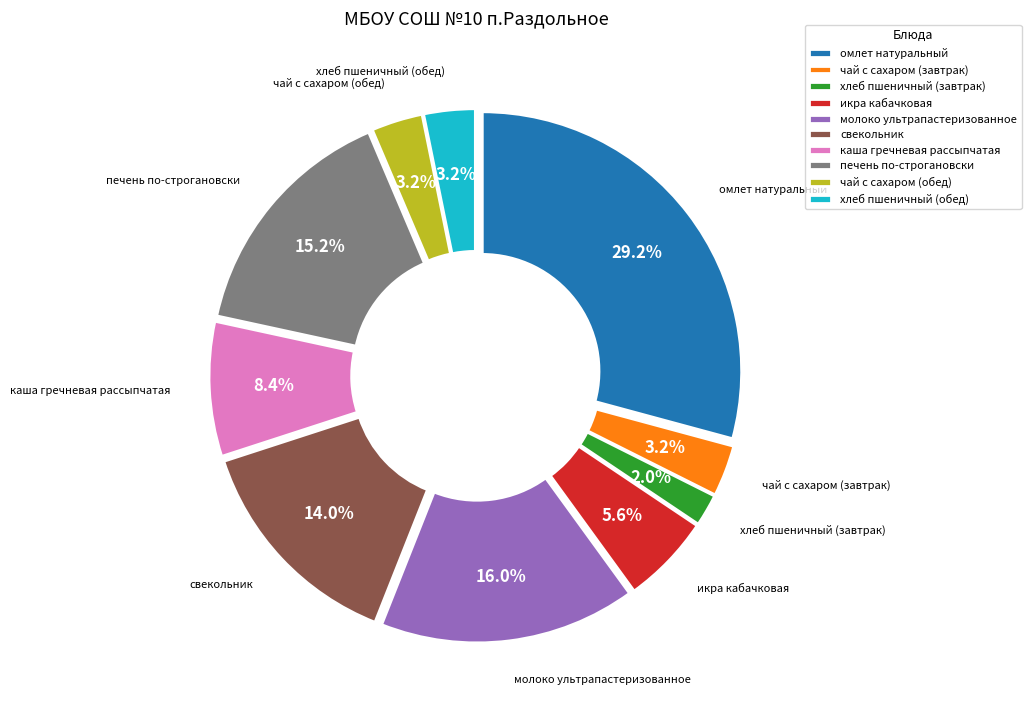

Which slice is the smallest?

хлеб пшеничный (завтрак)